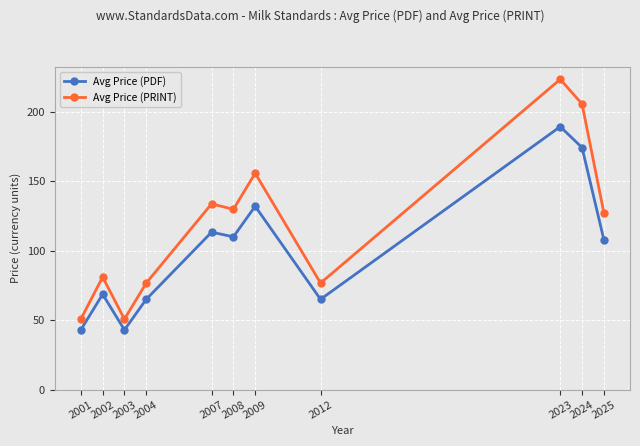

Rank the series by their average value, from highest to lowest.

Avg Price (PRINT), Avg Price (PDF)